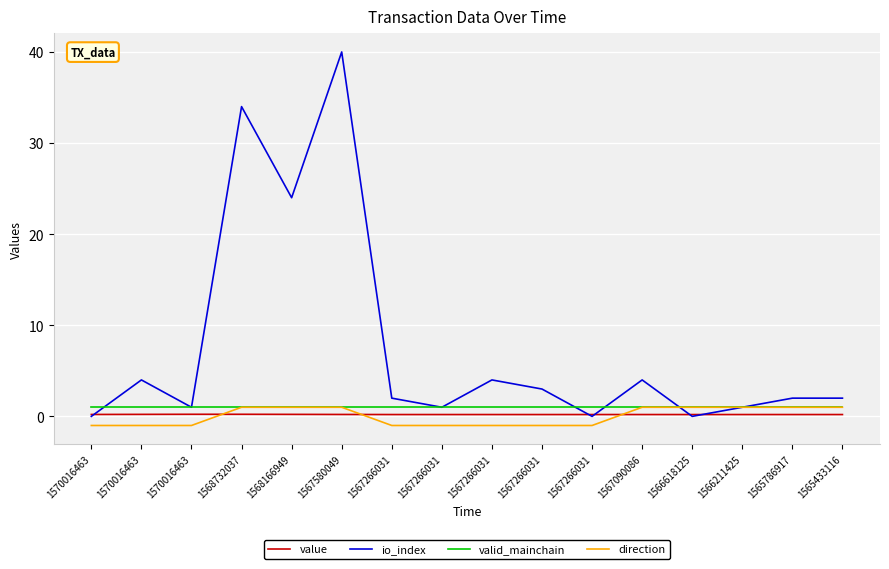

Reading left to right, what are all the values shown in this chart?

value: 0.2	0.2	0.2	0.2	0.2	0.2	0.2	0.2	0.2	0.2	0.2	0.2	0.2	0.2	0.2	0.2
io_index: 0.0	4.0	1.0	34.0	24.0	40.0	2.0	1.0	4.0	3.0	0.0	4.0	0.0	1.0	2.0	2.0
valid_mainchain: 1.0	1.0	1.0	1.0	1.0	1.0	1.0	1.0	1.0	1.0	1.0	1.0	1.0	1.0	1.0	1.0
direction: -1.0	-1.0	-1.0	1.0	1.0	1.0	-1.0	-1.0	-1.0	-1.0	-1.0	1.0	1.0	1.0	1.0	1.0